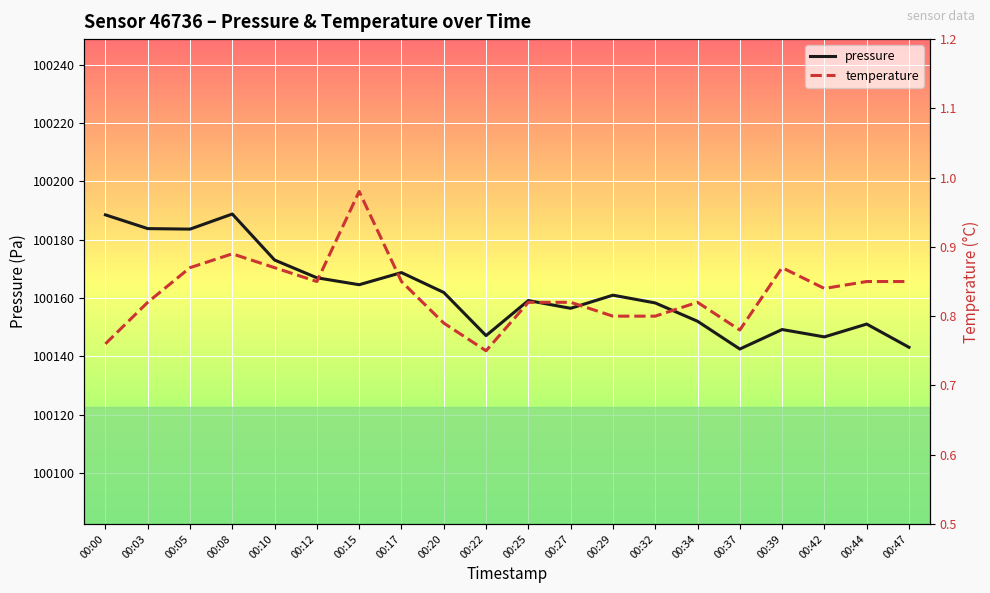

At 00:29, list the series in order from largest to smallest.

pressure, temperature